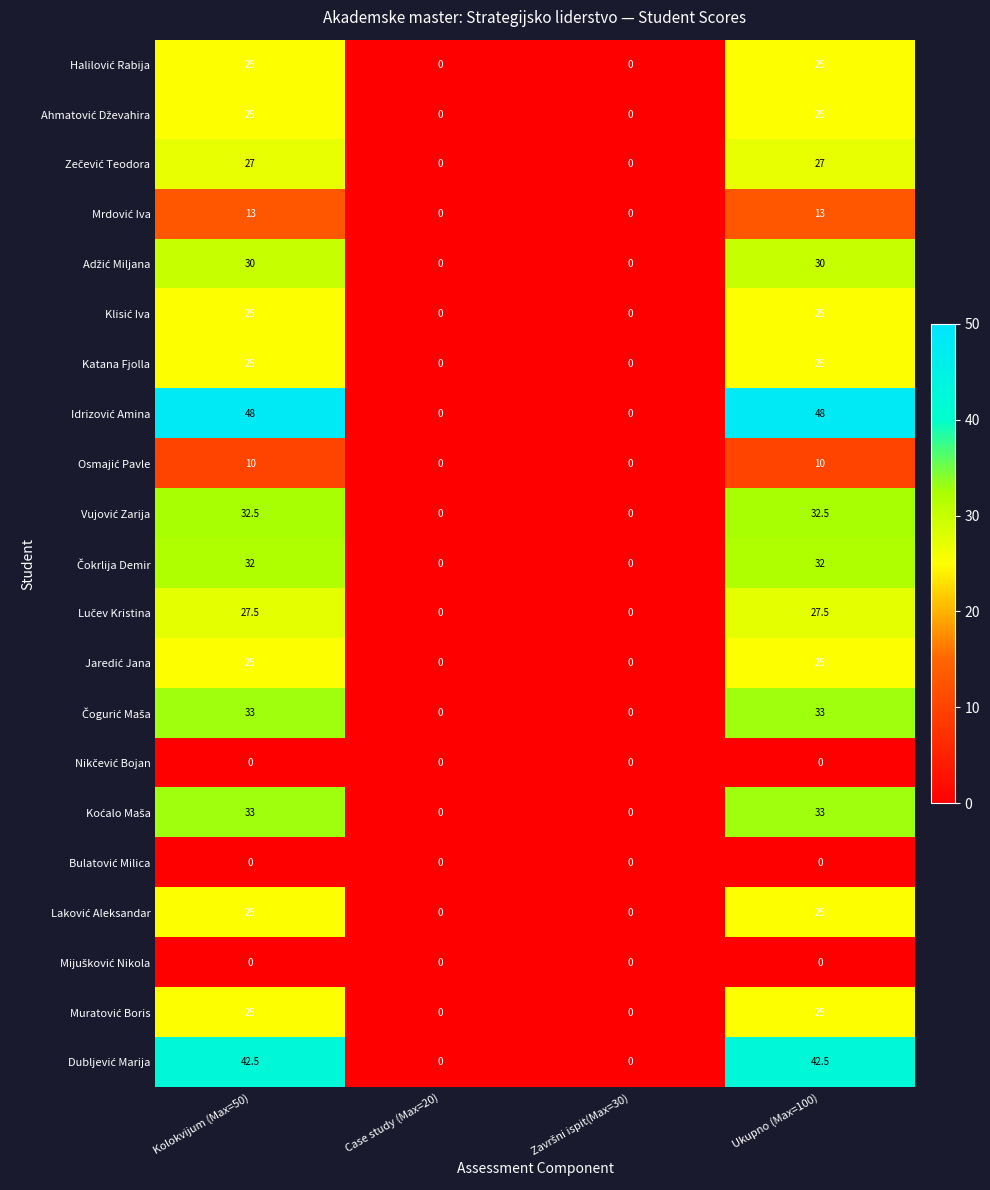

What is the maximum value shown in the chart?

48.0